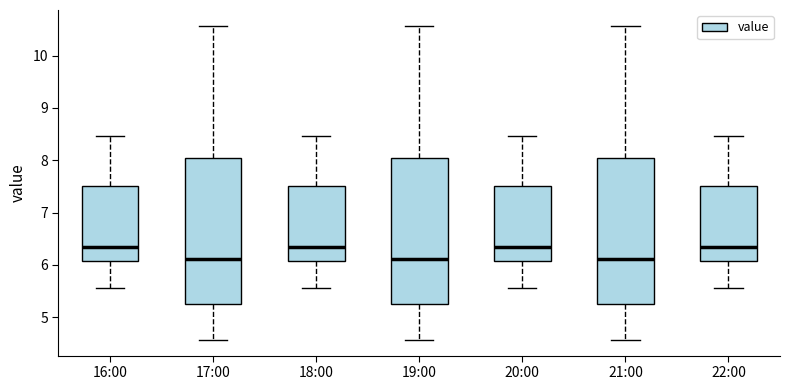

Where does the upper whisker of the box for 16:00 end on the y-axis? The values are not printed on the chart, so give them approximately, as read against the axis.

8.5